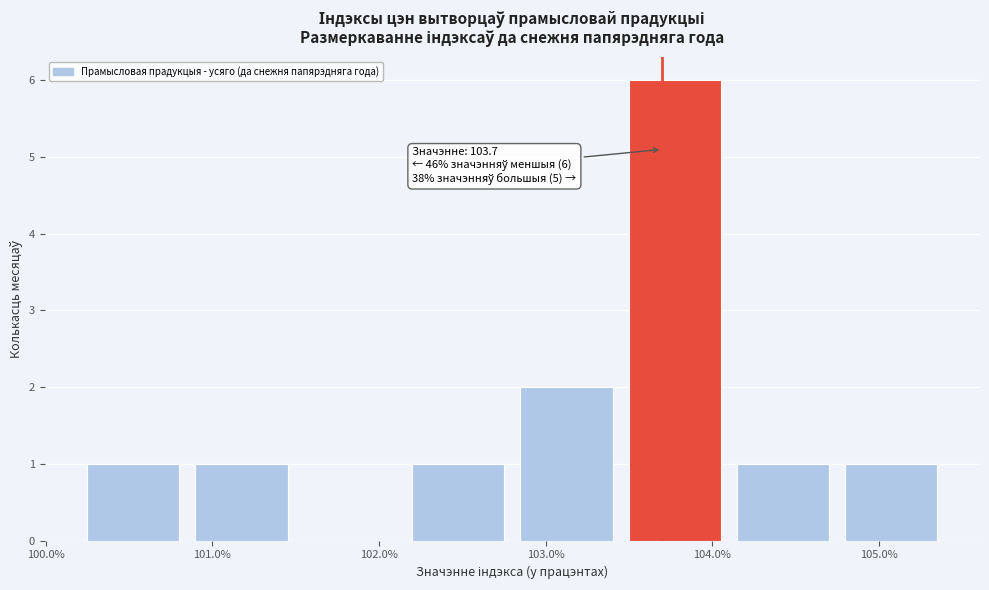

Over which range of the x-axis is the bar tallest?

103.45 to 104.10